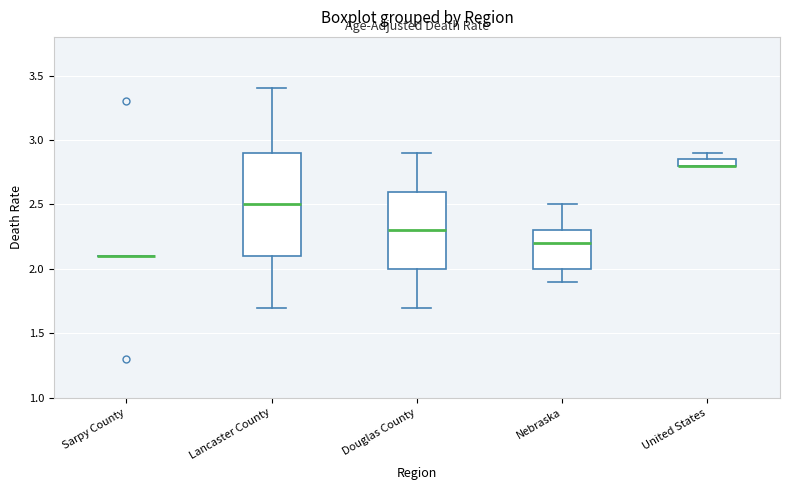

Where does the upper whisker of the box for Lancaster County end on the y-axis? The values are not printed on the chart, so give them approximately, as read against the axis.

3.40